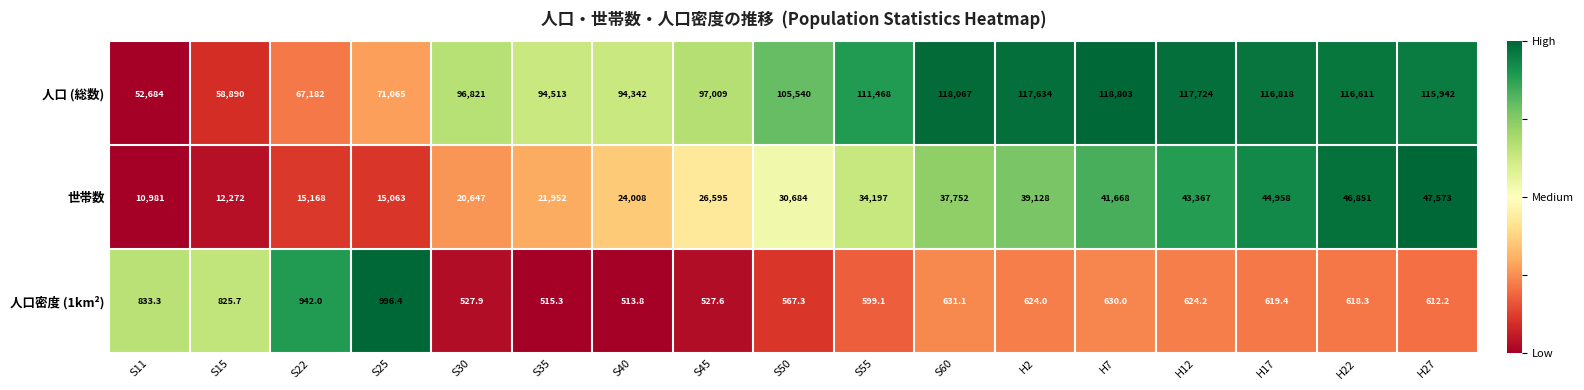

How many values in the 人口 (総数) series are below 105540?

8